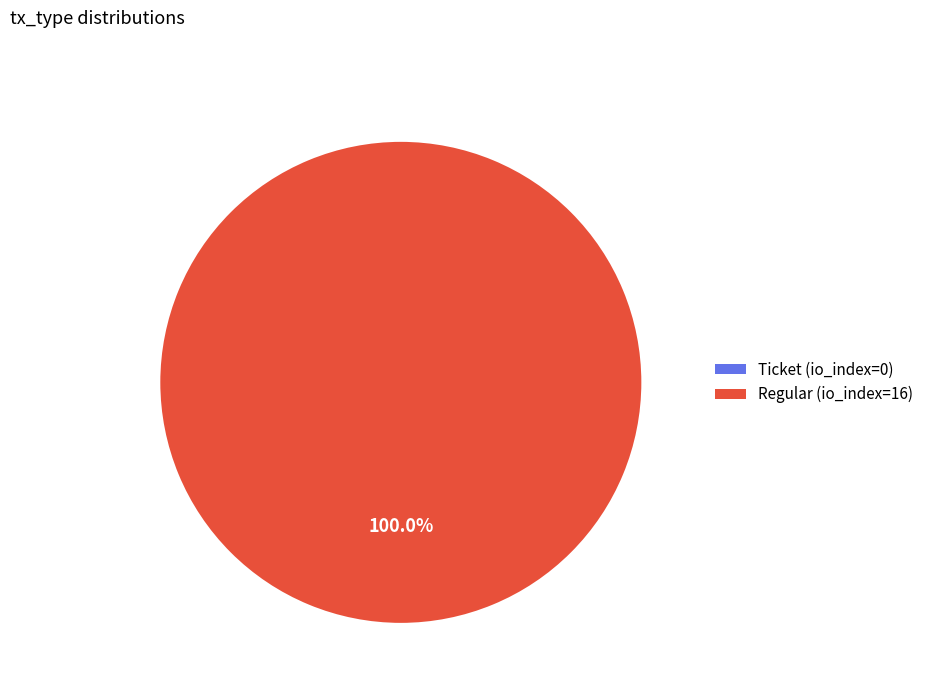

To the nearest percent, what is the average slice percentage?

50%